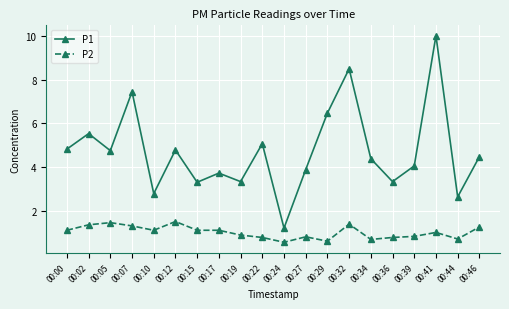

At which category does P1 reach its first local valley?

00:05